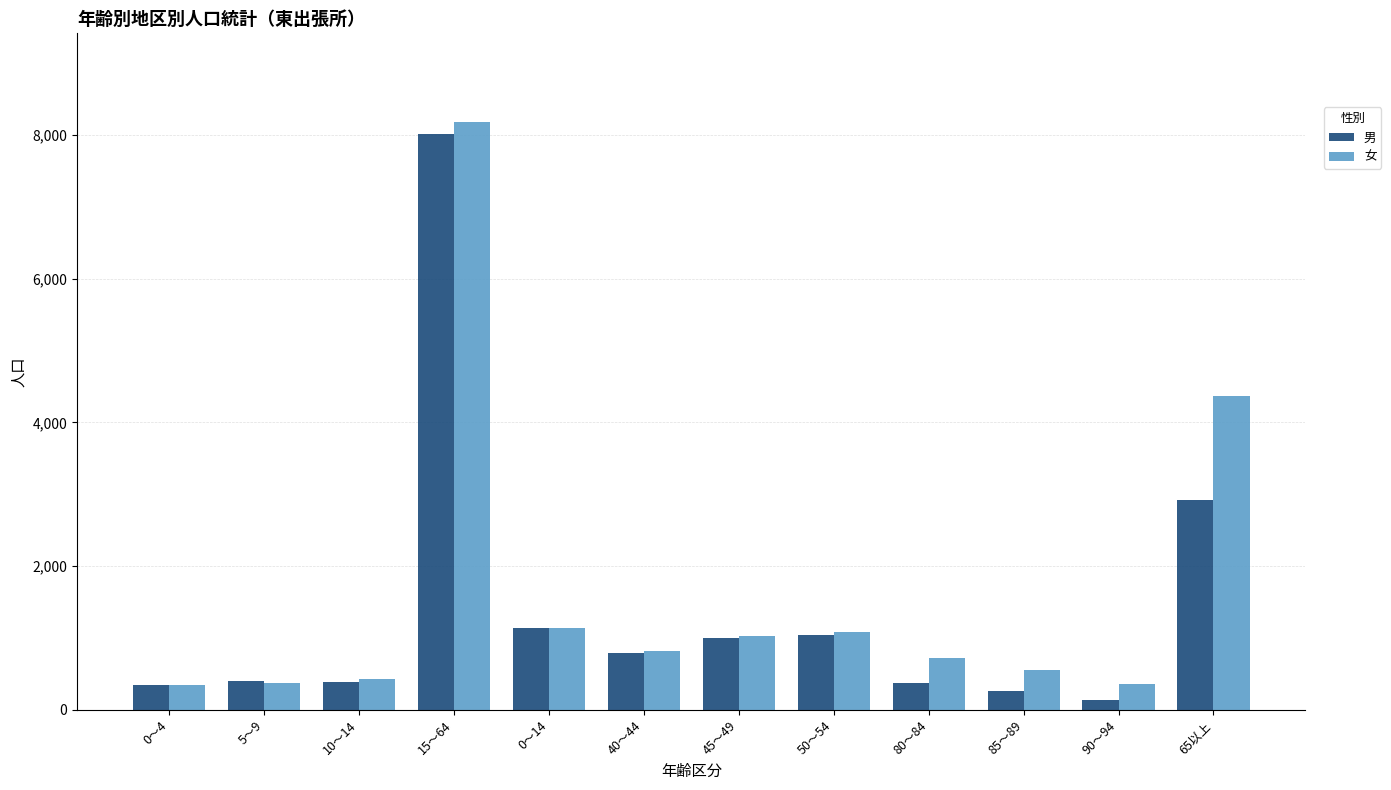

Is the value of 男 at 45～49 greater than the value of 女 at 40～44?

Yes